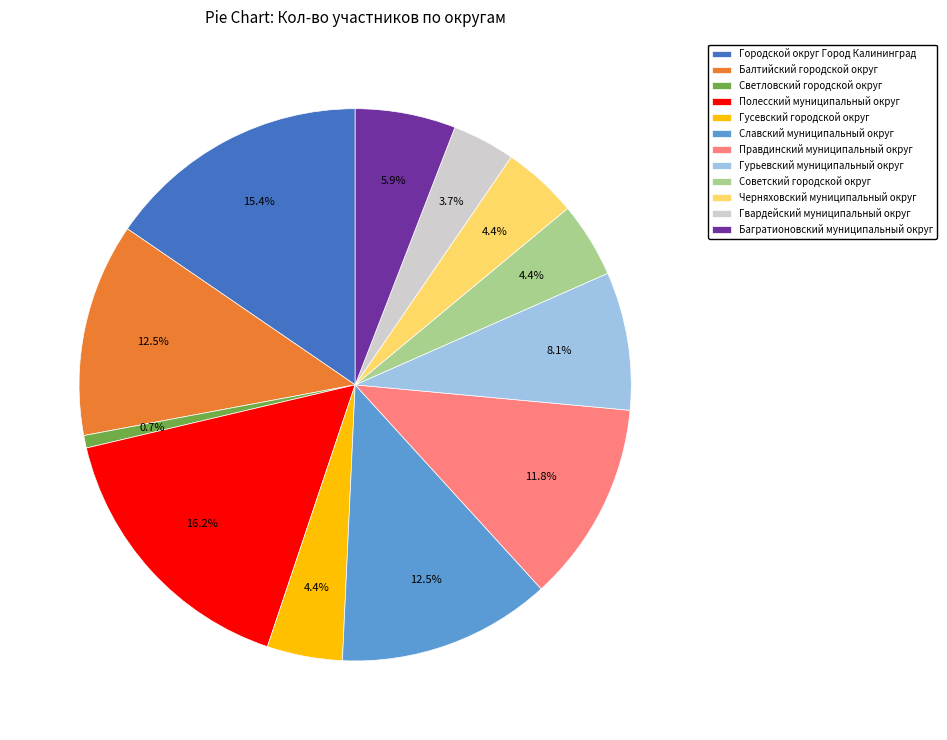

What is the ratio of the value at Советский городской округ to the value at Гусевский городской округ?

1.0